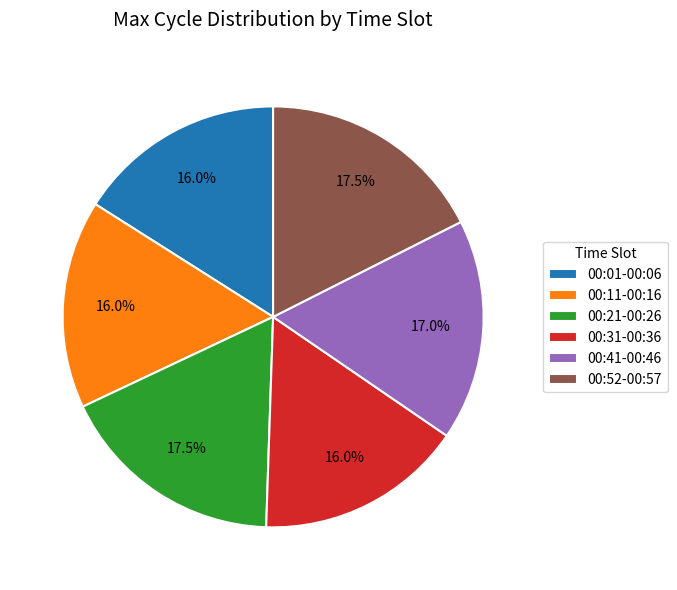

Is there a majority slice in this chart?

No